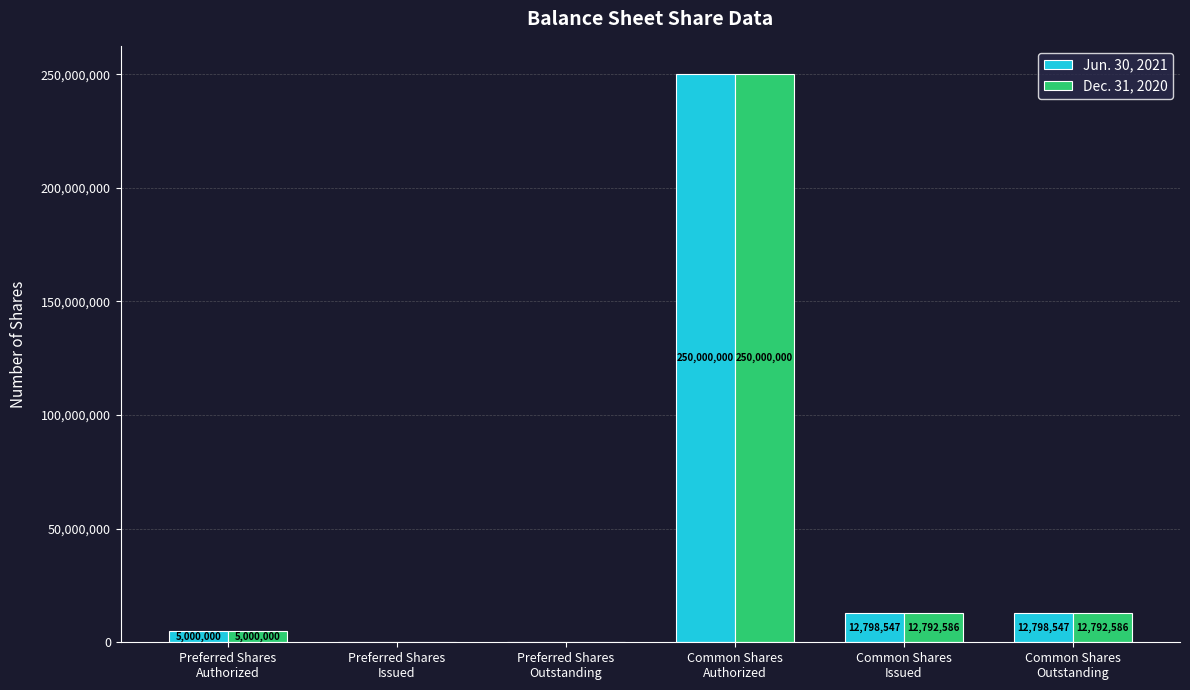

Which category has the highest value in the Jun. 30, 2021 series?

Common Shares
Authorized